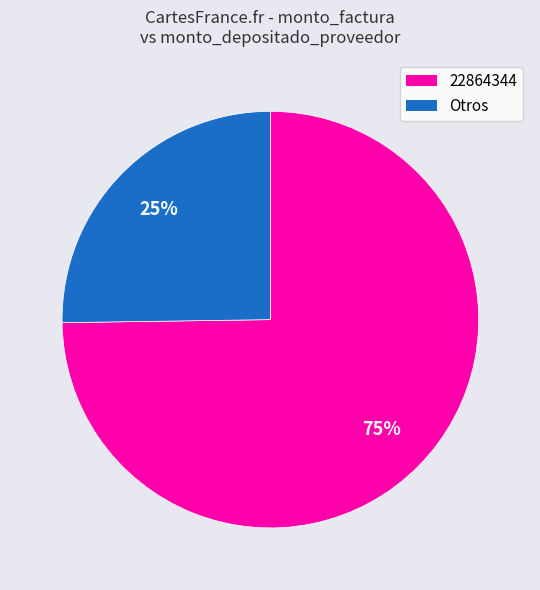

To the nearest percent, what is the average slice percentage?

50%